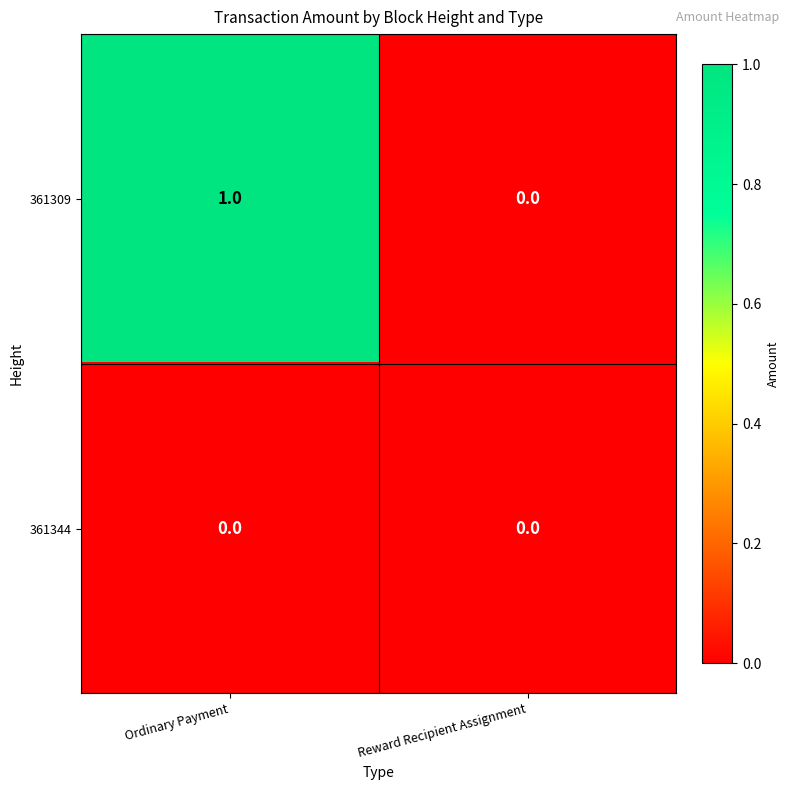

List the series in order of their peak value, lowest first.

361344, 361309